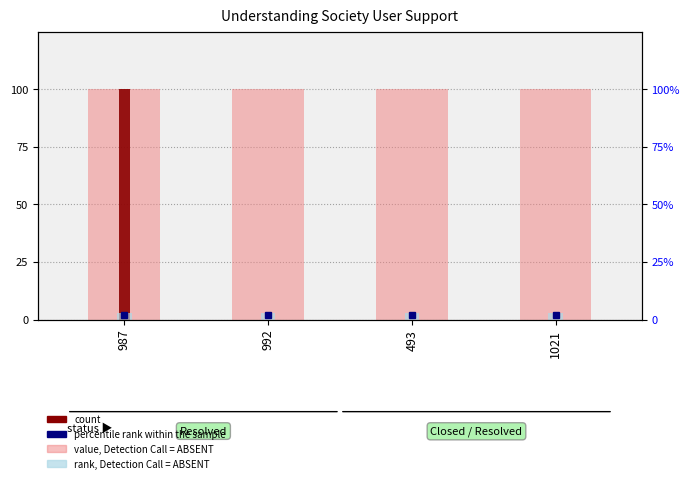

What is the difference between the highest and lowest values at 987?

97